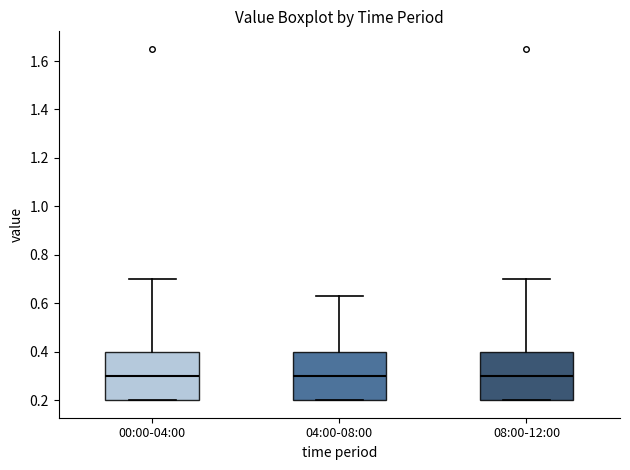

Reading left to right, read every box against the y-axis: the position of its median line, the range the box covers, and the ends of its whiskers. The values are not printed on the chart, so give them approximately, as read against the axis.

00:00-04:00: median 0.30, box 0.20 to 0.40, whiskers 0.20 to 0.70
04:00-08:00: median 0.30, box 0.20 to 0.40, whiskers 0.20 to 0.64
08:00-12:00: median 0.30, box 0.20 to 0.40, whiskers 0.20 to 0.70